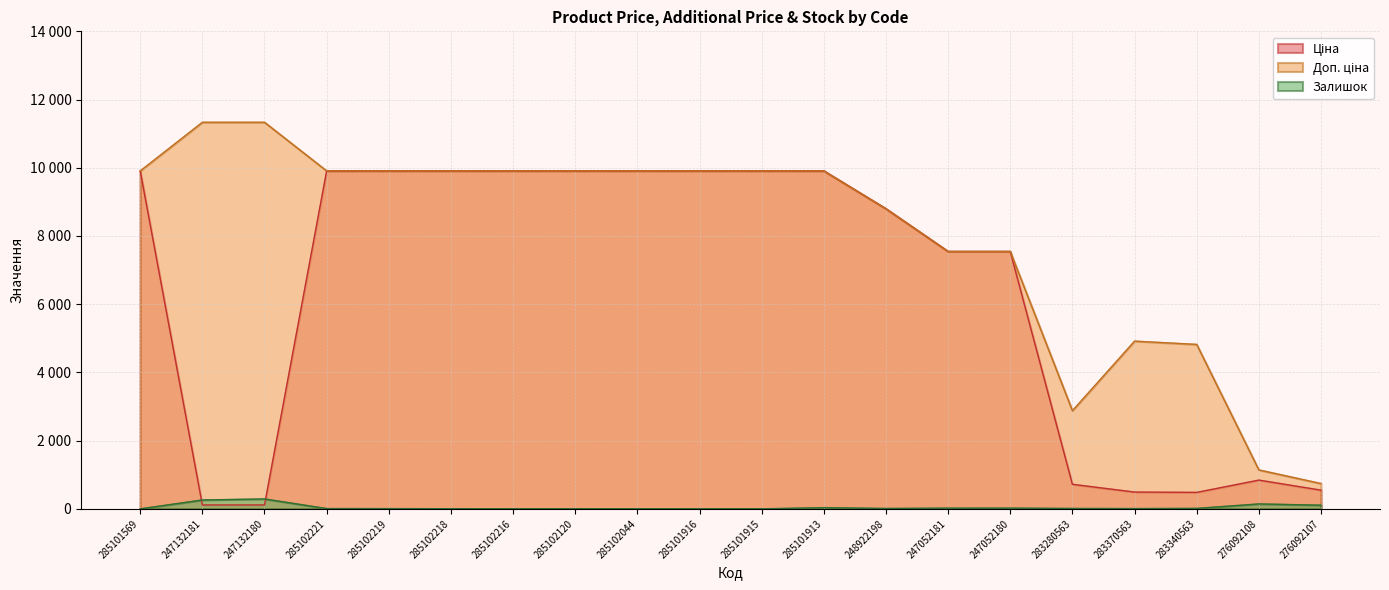

How many data points in Ціна are less than 9908?

10